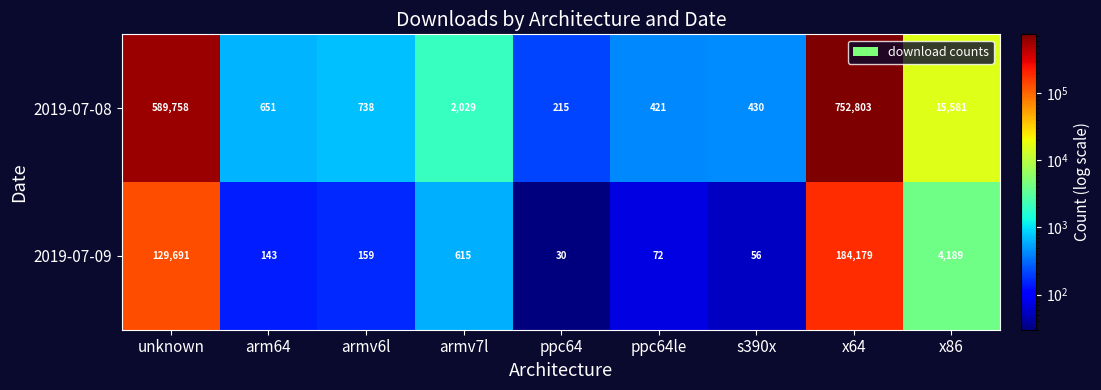

At which label is 2019-07-08 closest to 376509?

unknown